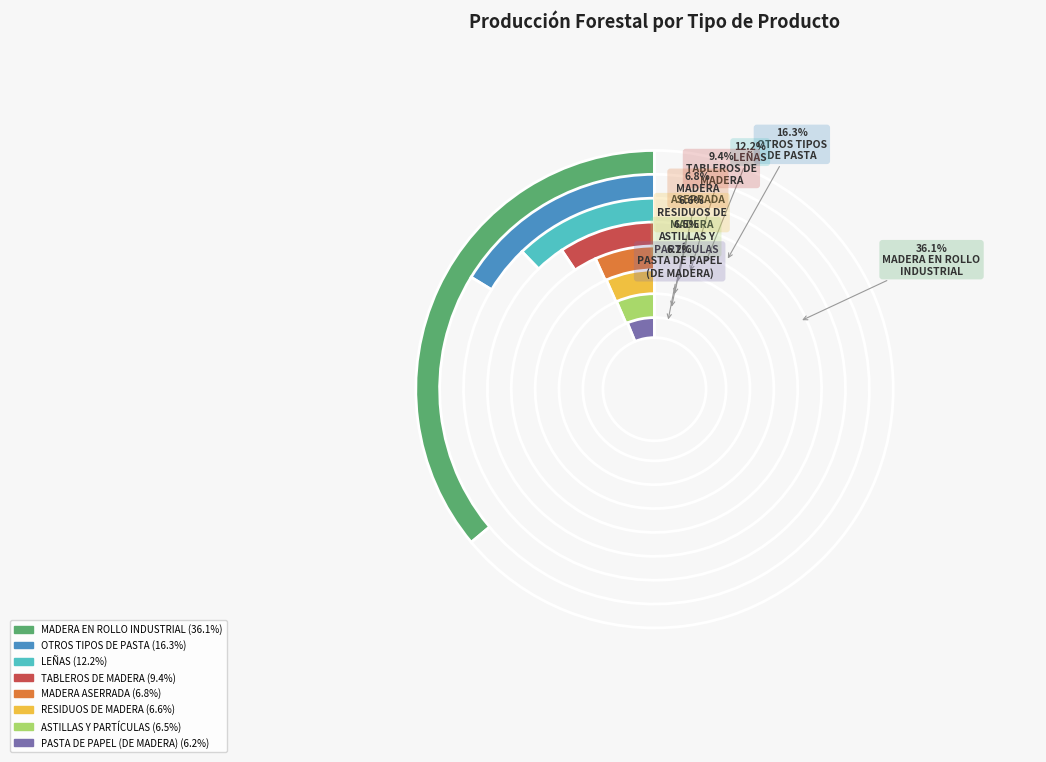

Does any single category account for the majority?

No